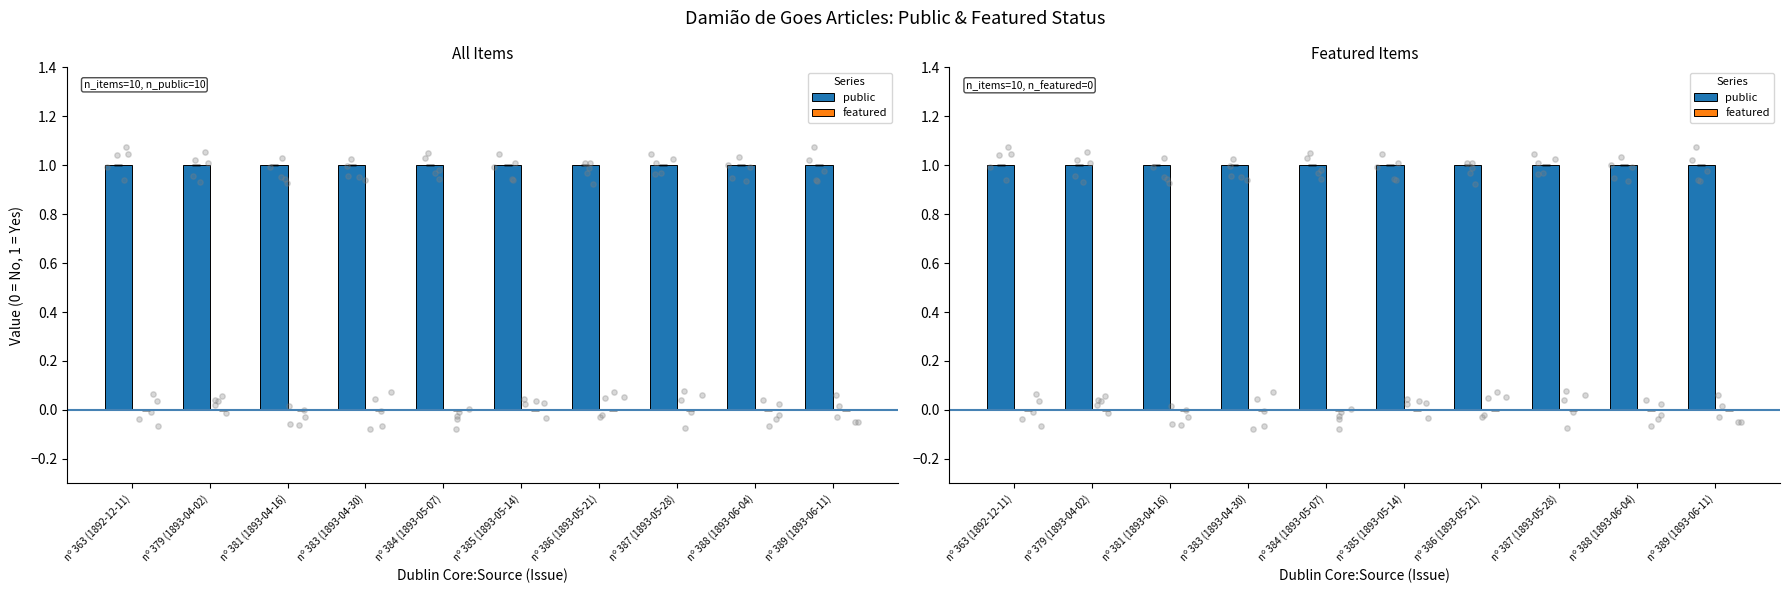

Which series has the largest total across all categories?

public